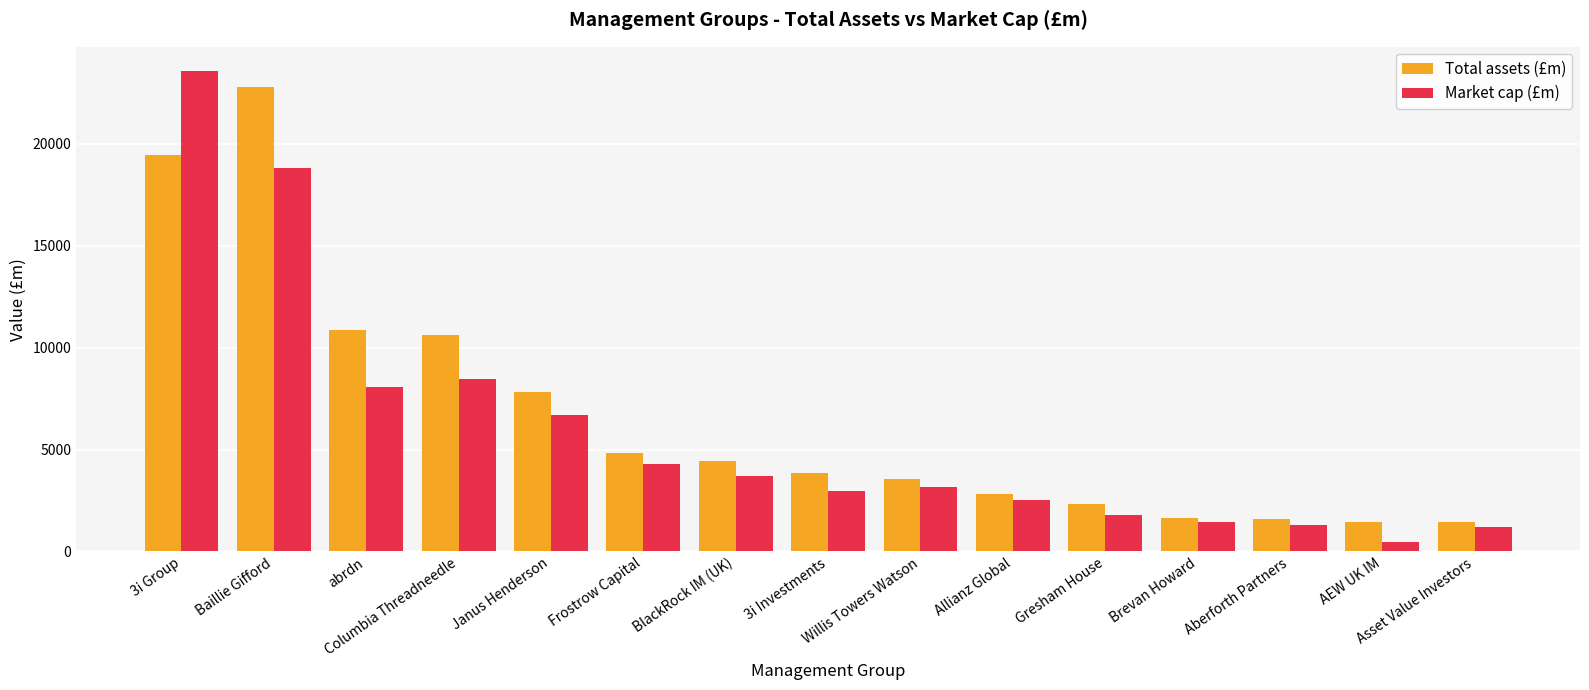

At how many categories does at least one series exceed 7705?

5